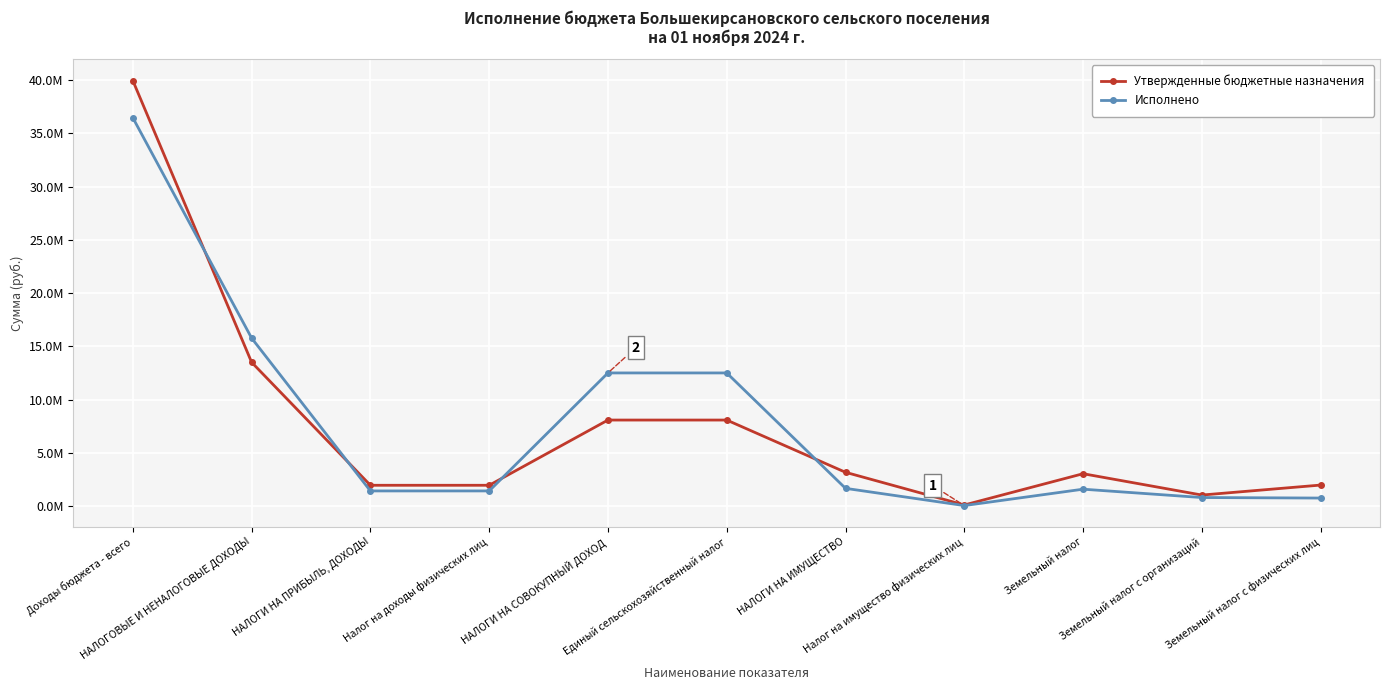

Rank the series by their maximum value, from lowest to highest.

Исполнено, Утвержденные бюджетные назначения